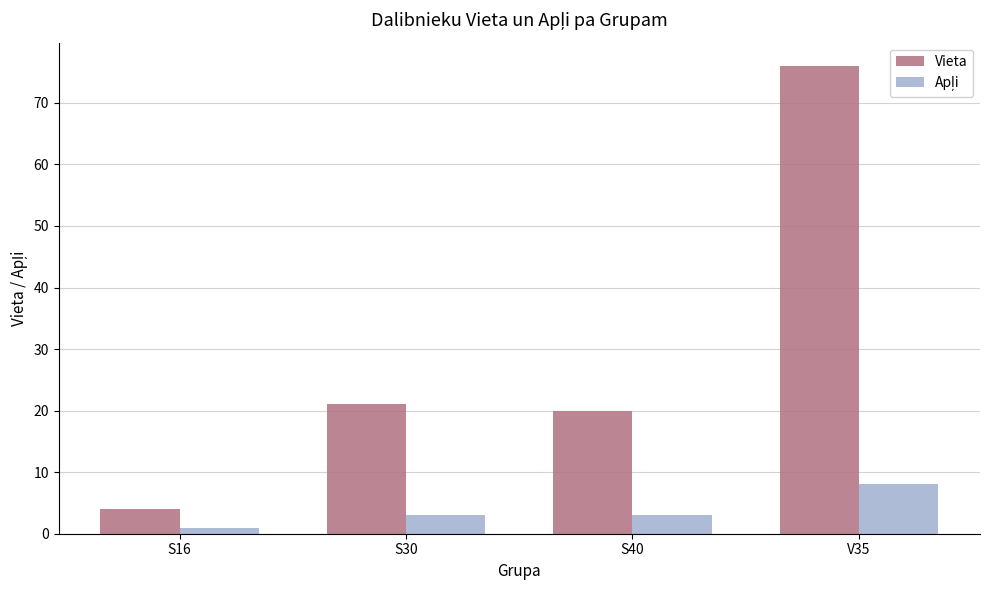

What is the greatest value displayed?

76